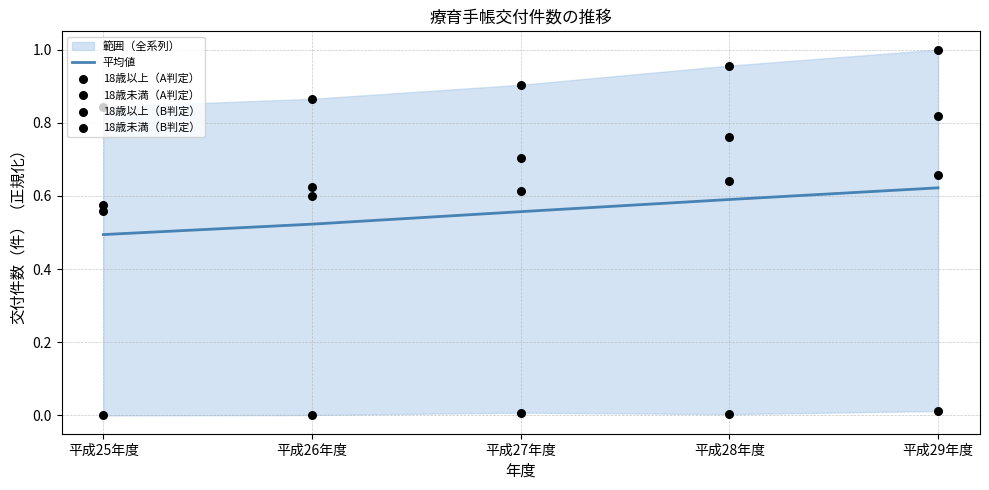

Which series reaches the minimum Y coordinate?

18歳未満（A判定）